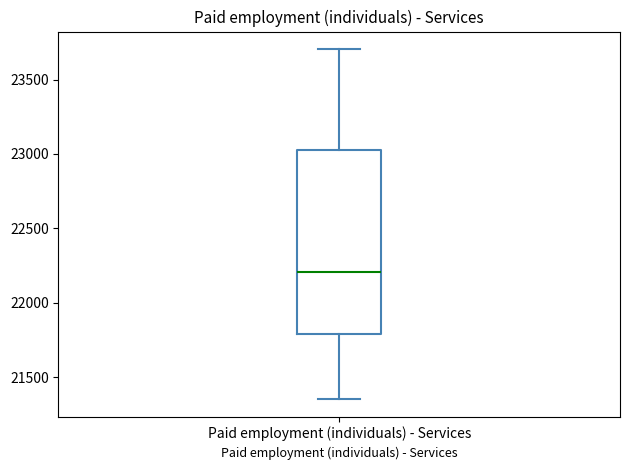

Read this box plot against the y-axis: the position of the median line, the range covered by the box, and the ends of both whiskers. The values are not printed on the chart, so give them approximately, as read against the axis.

median 22200, box 21800 to 23000, whiskers 21350 to 23700